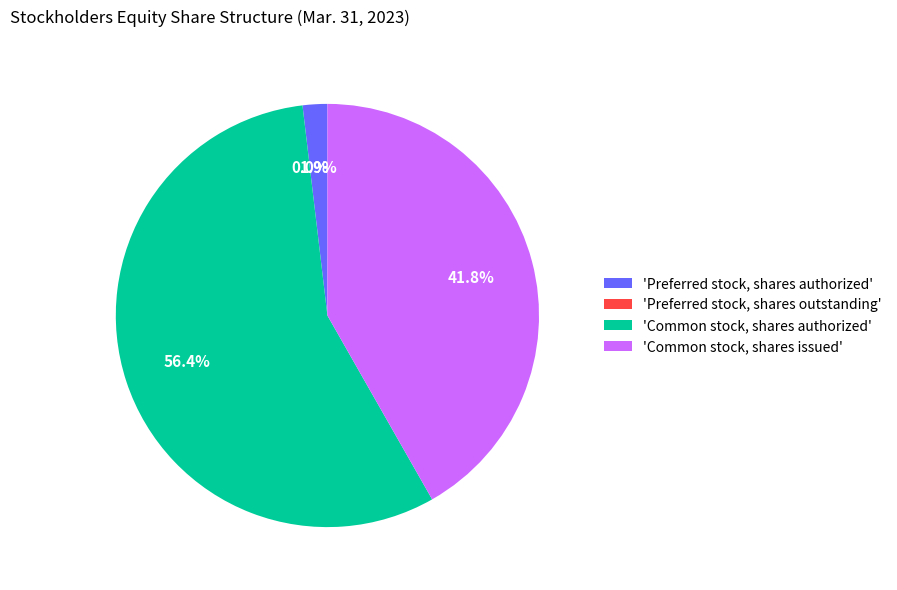

What percentage is NOT represented by Preferred stock, shares outstanding?

100.0%